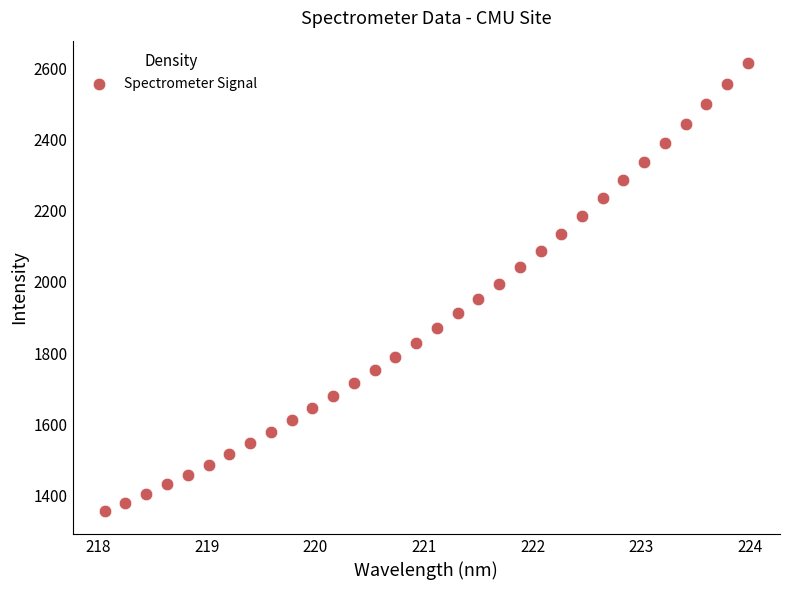

What is the range of Y values (max minus min)?

1259.7